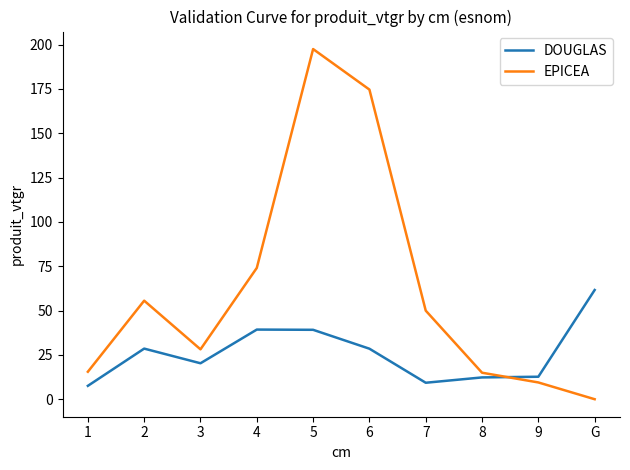

List the series in order of their overall mean, lowest first.

DOUGLAS, EPICEA